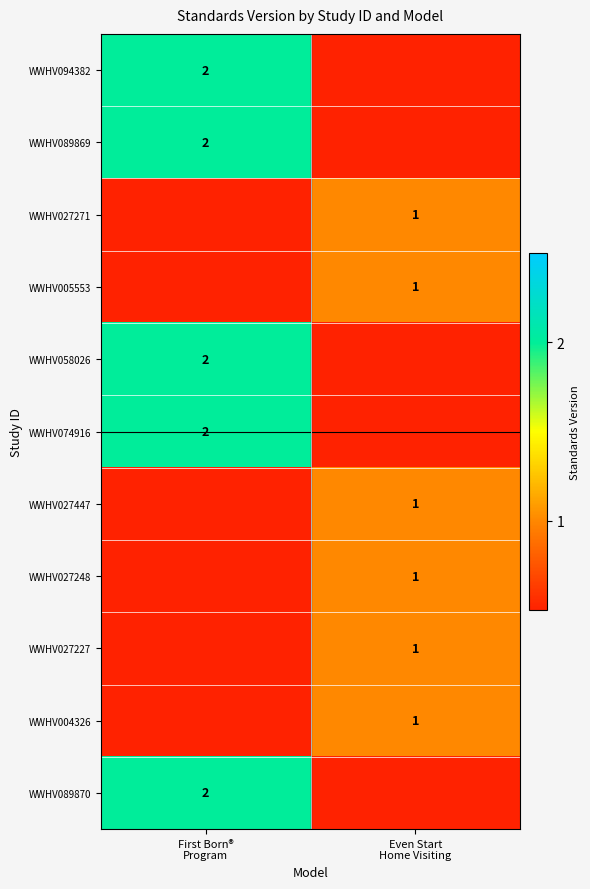

Where is WWHV058026 nearest to the value 2?

First Born® Program